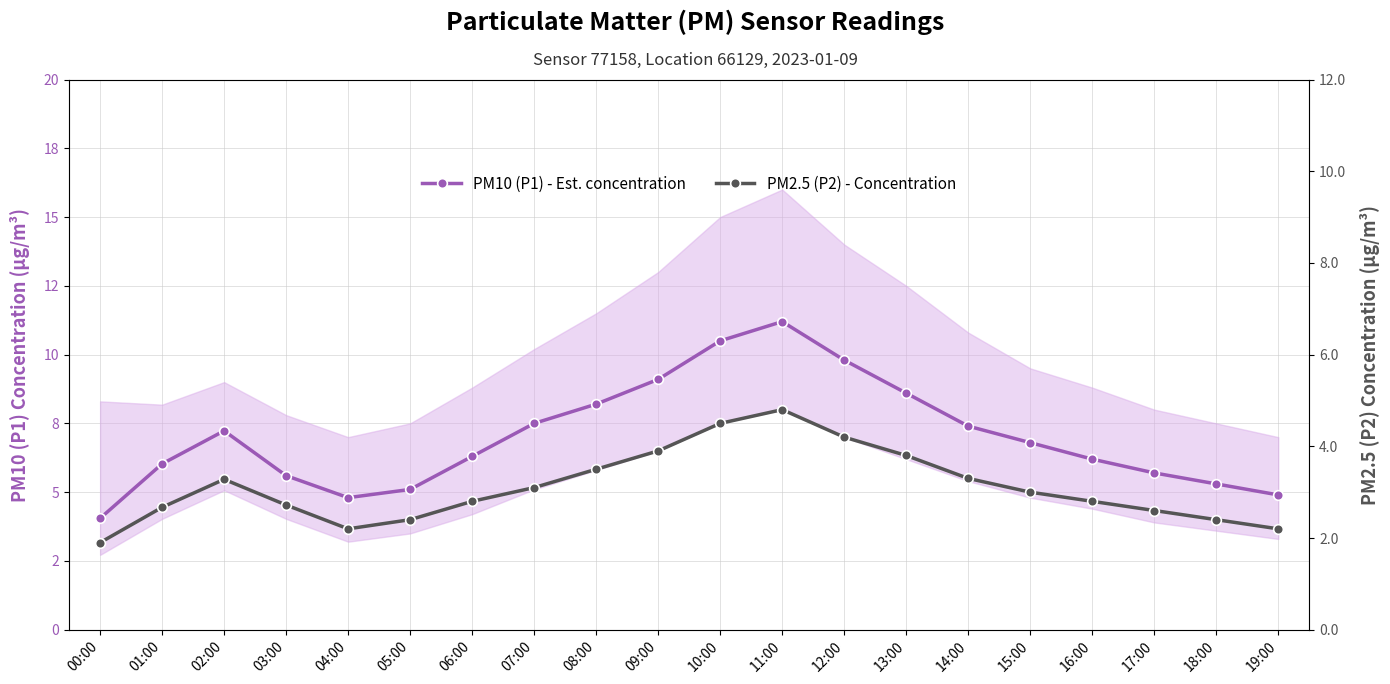

Read the PM2.5 (P2) - Concentration value at 12:00.

4.2